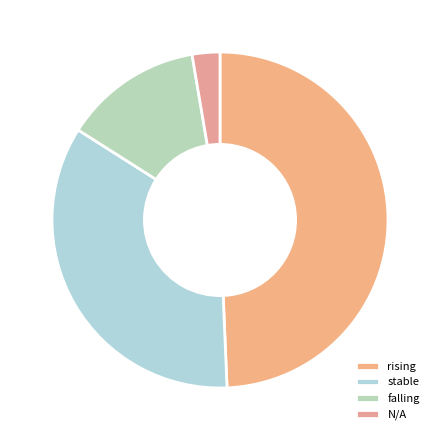

To the nearest percent, what percentage of the pie is stable?

35%